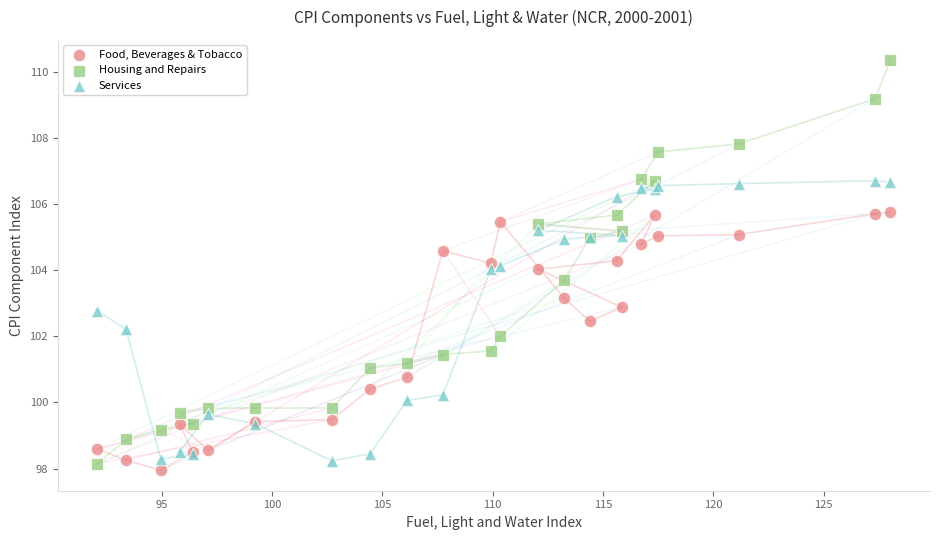

What are all the series names shown in the legend?

Food, Beverages & Tobacco, Housing and Repairs, Services